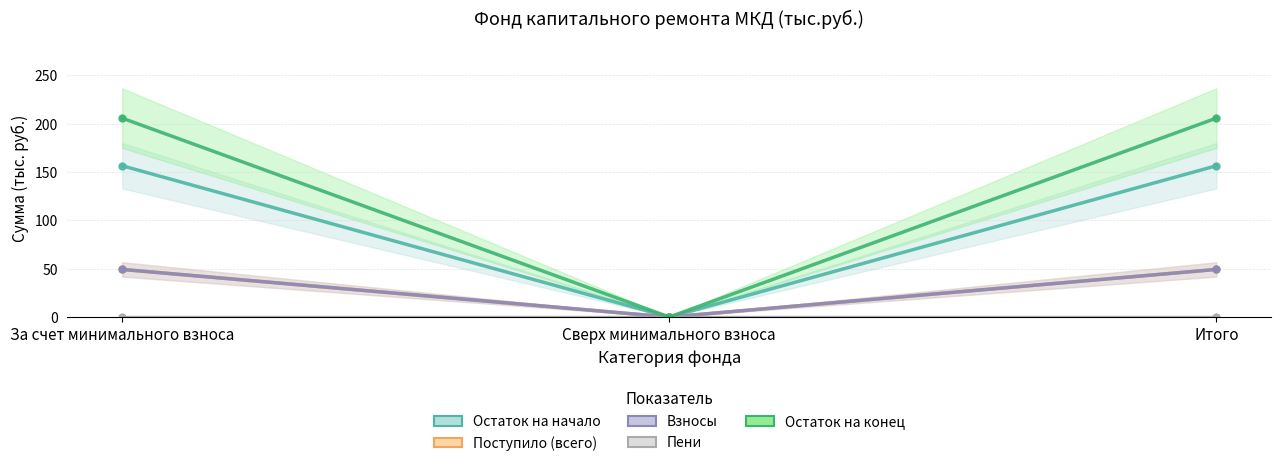

Reading left to right, extract all data points from this chart.

Остаток на начало: 156.4	0.0	156.4
Поступило (всего): 49.2	0.0	49.2
Взносы: 49.2	0.0	49.2
Пени: 0.0	0.0	0.0
Остаток на конец: 205.7	0.0	205.7